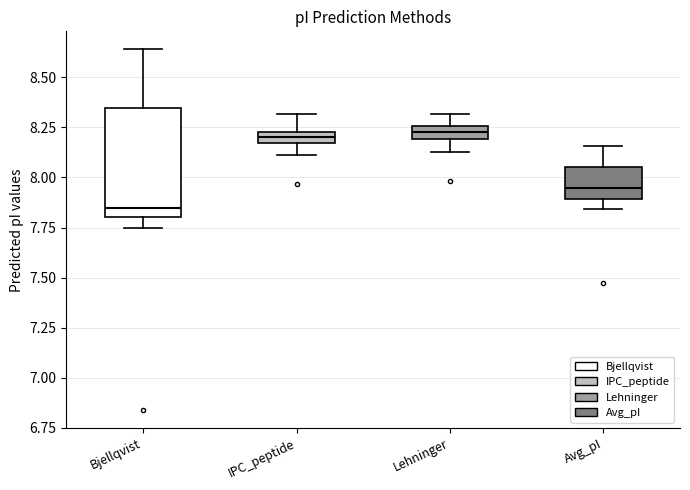

Comparing the boxes themselves (not the whiskers), which one is the tallest?

Bjellqvist